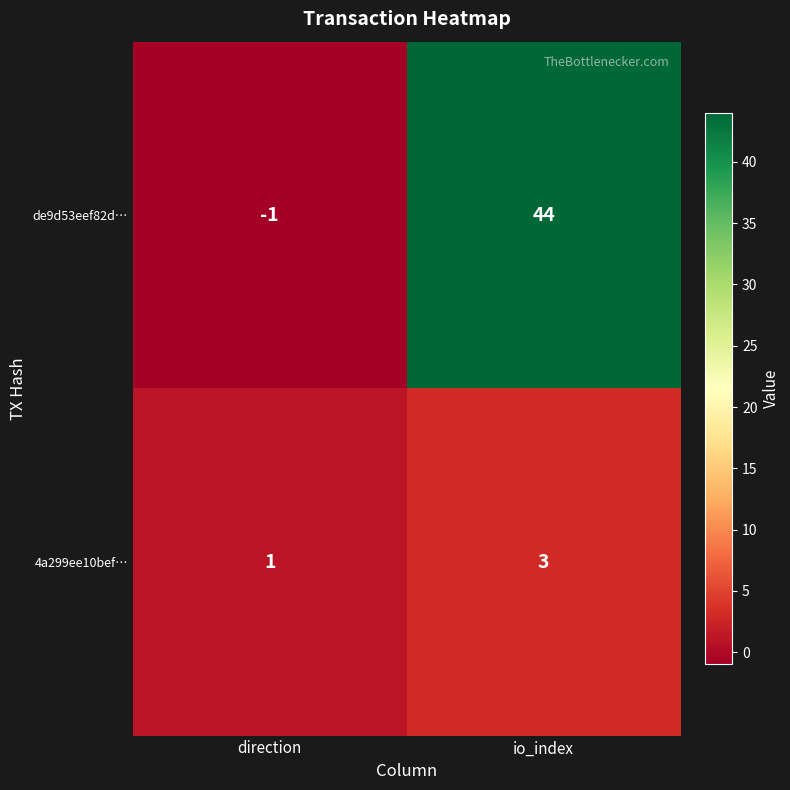

Is it true that 4a299ee10bef… equals 3 at io_index?

True